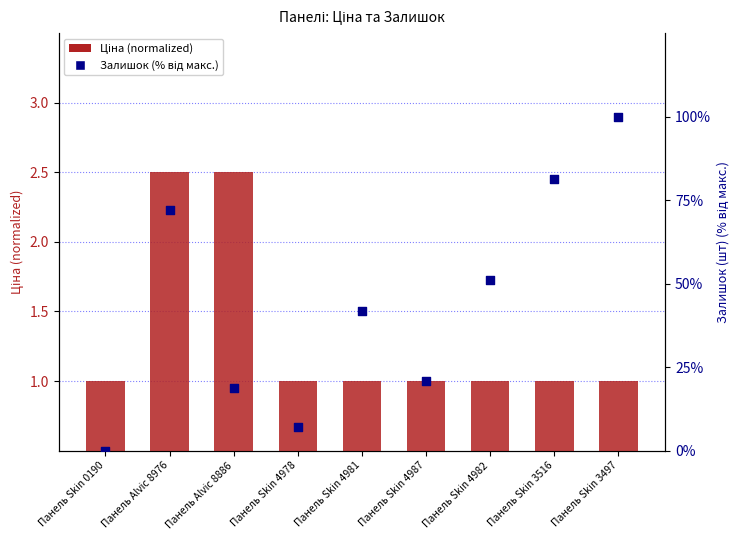

Which series has the widest spread of Y values?

Залишок (%)